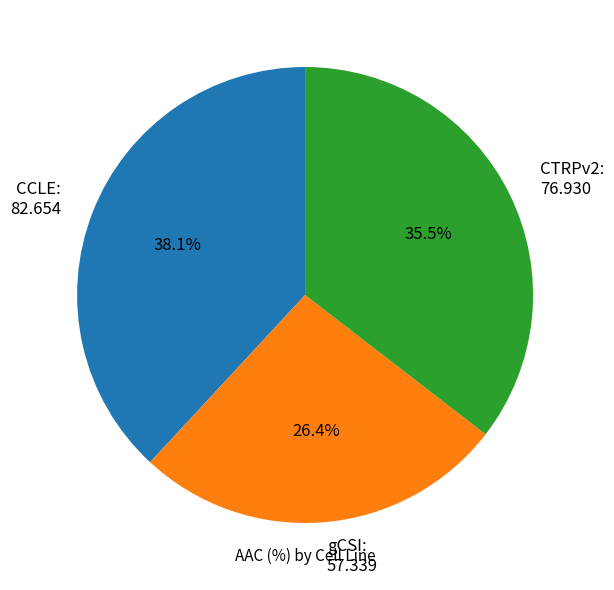

The CCLE slice represents 38% of the pie. True or false?

True